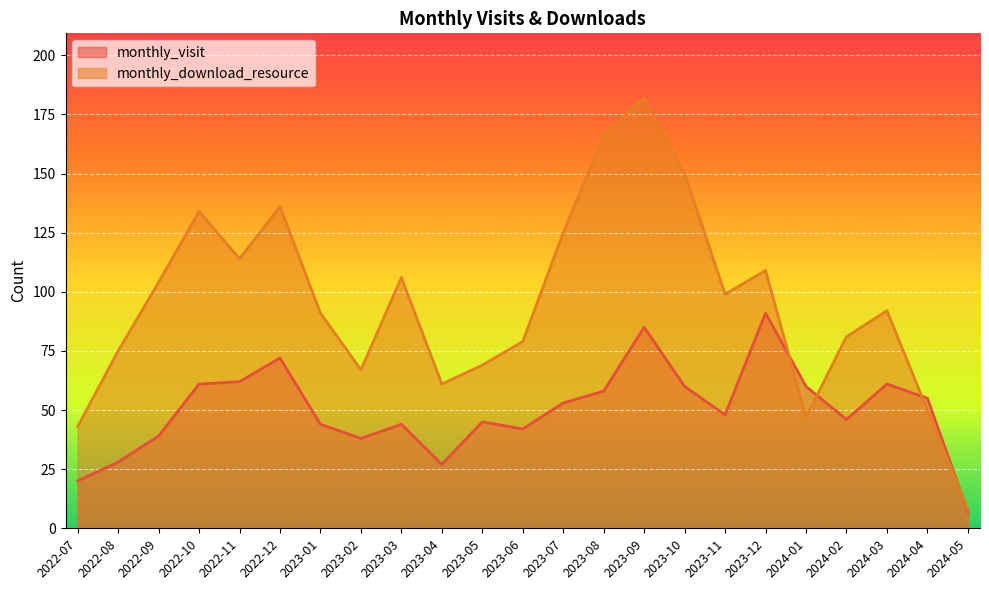

The monthly_download_resource series shows 134 at 2022-10. True or false?

True